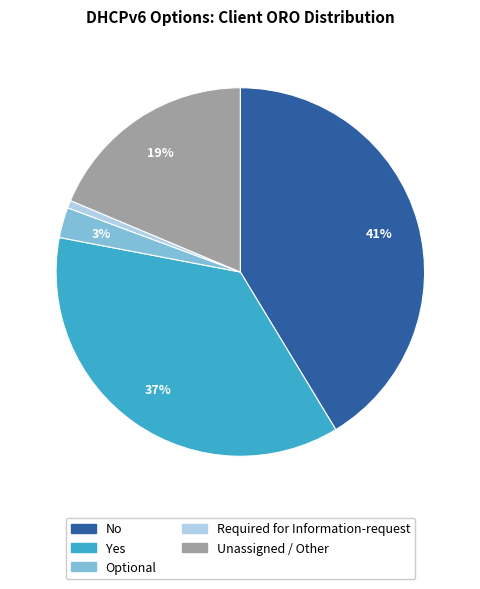

Which slice is the largest?

No